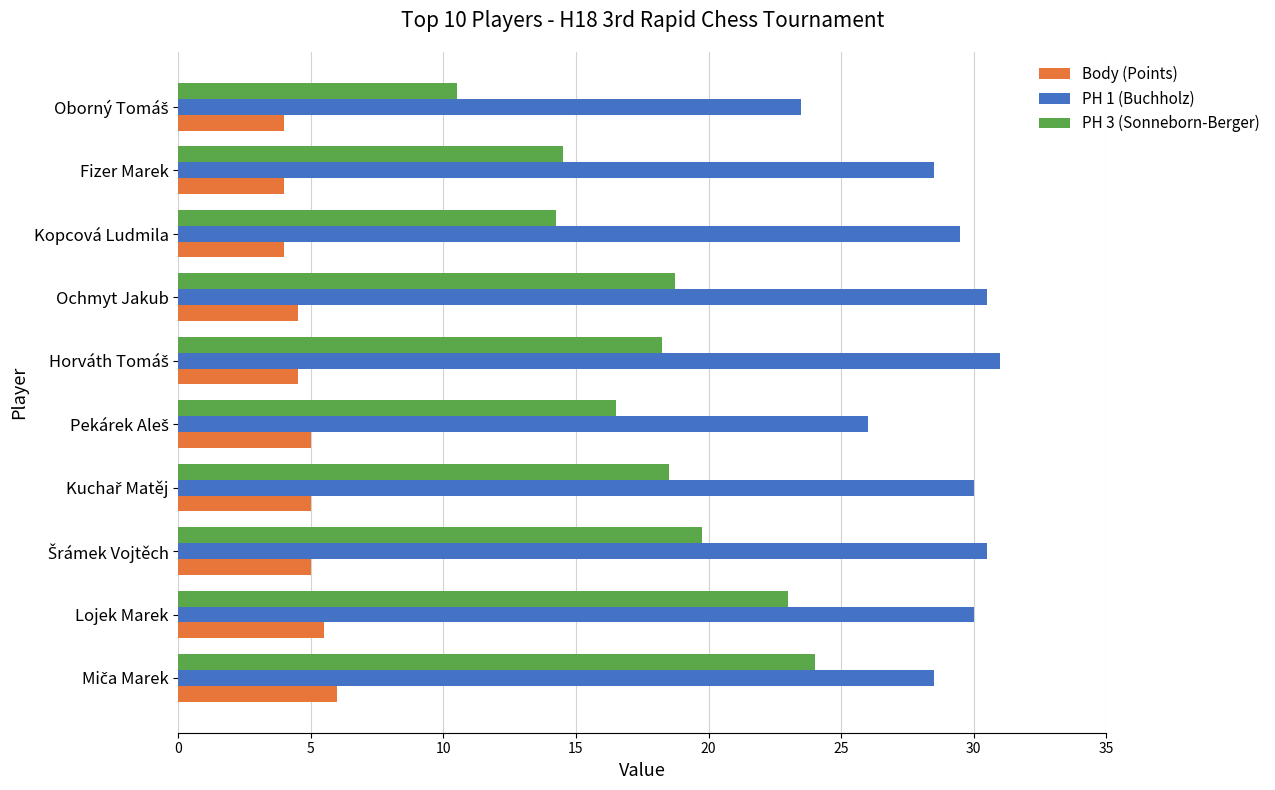

What is the greatest value displayed?

31.0